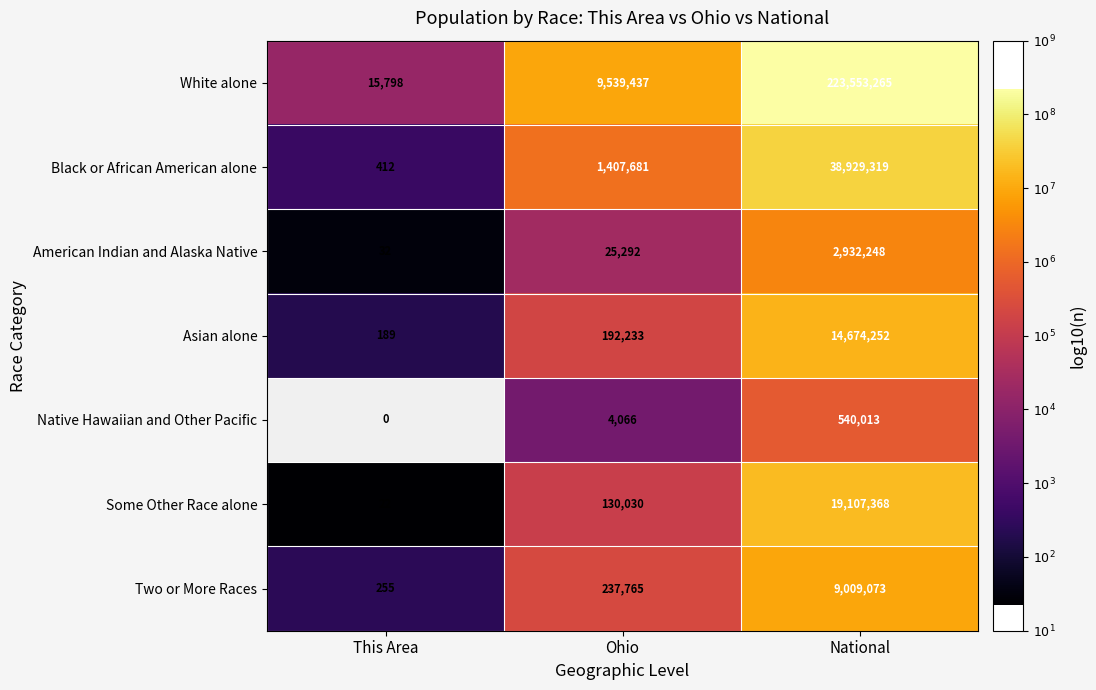

At which category is the sum across all series the highest?

National